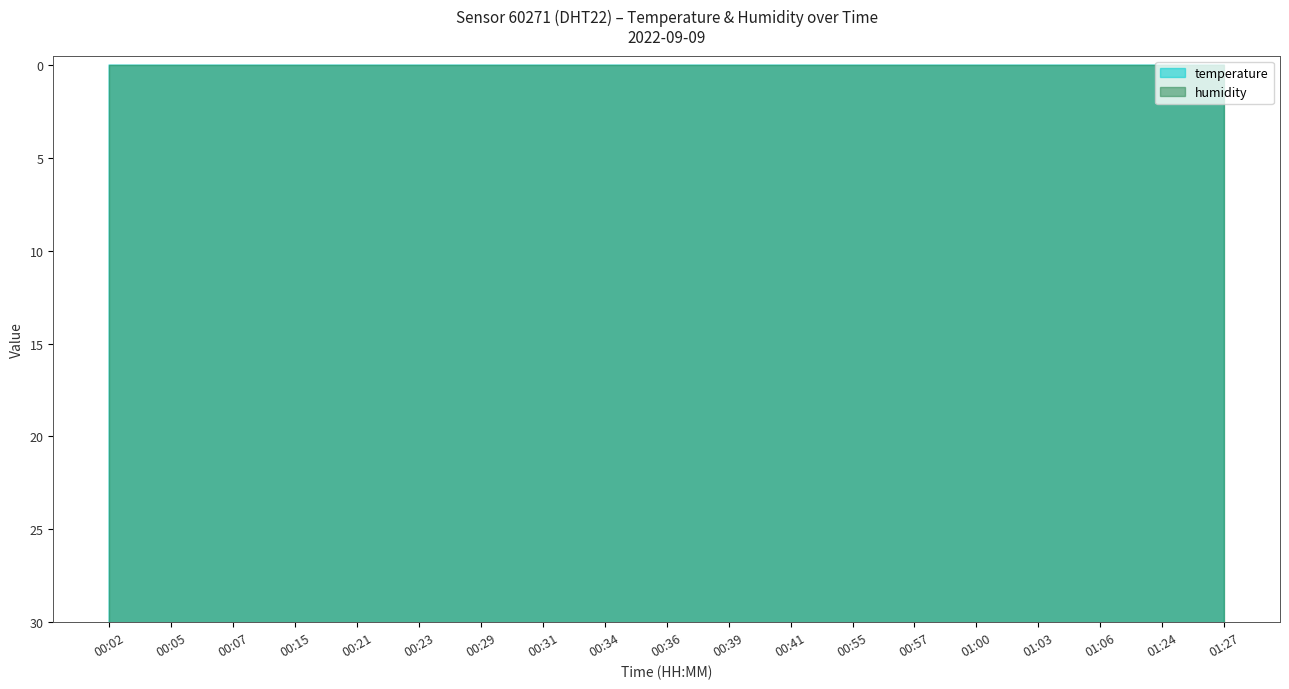

Approximately how many times larger is the value at 01:27 compared to 01:24?

1.0